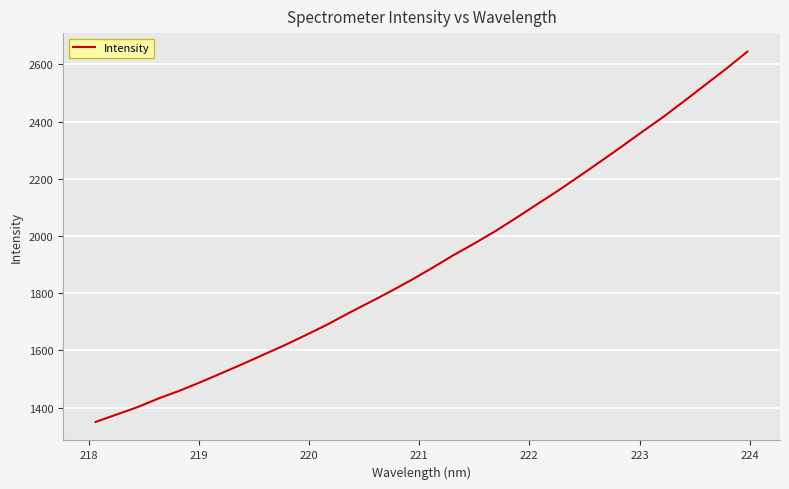

What is the smallest value displayed?

1350.3